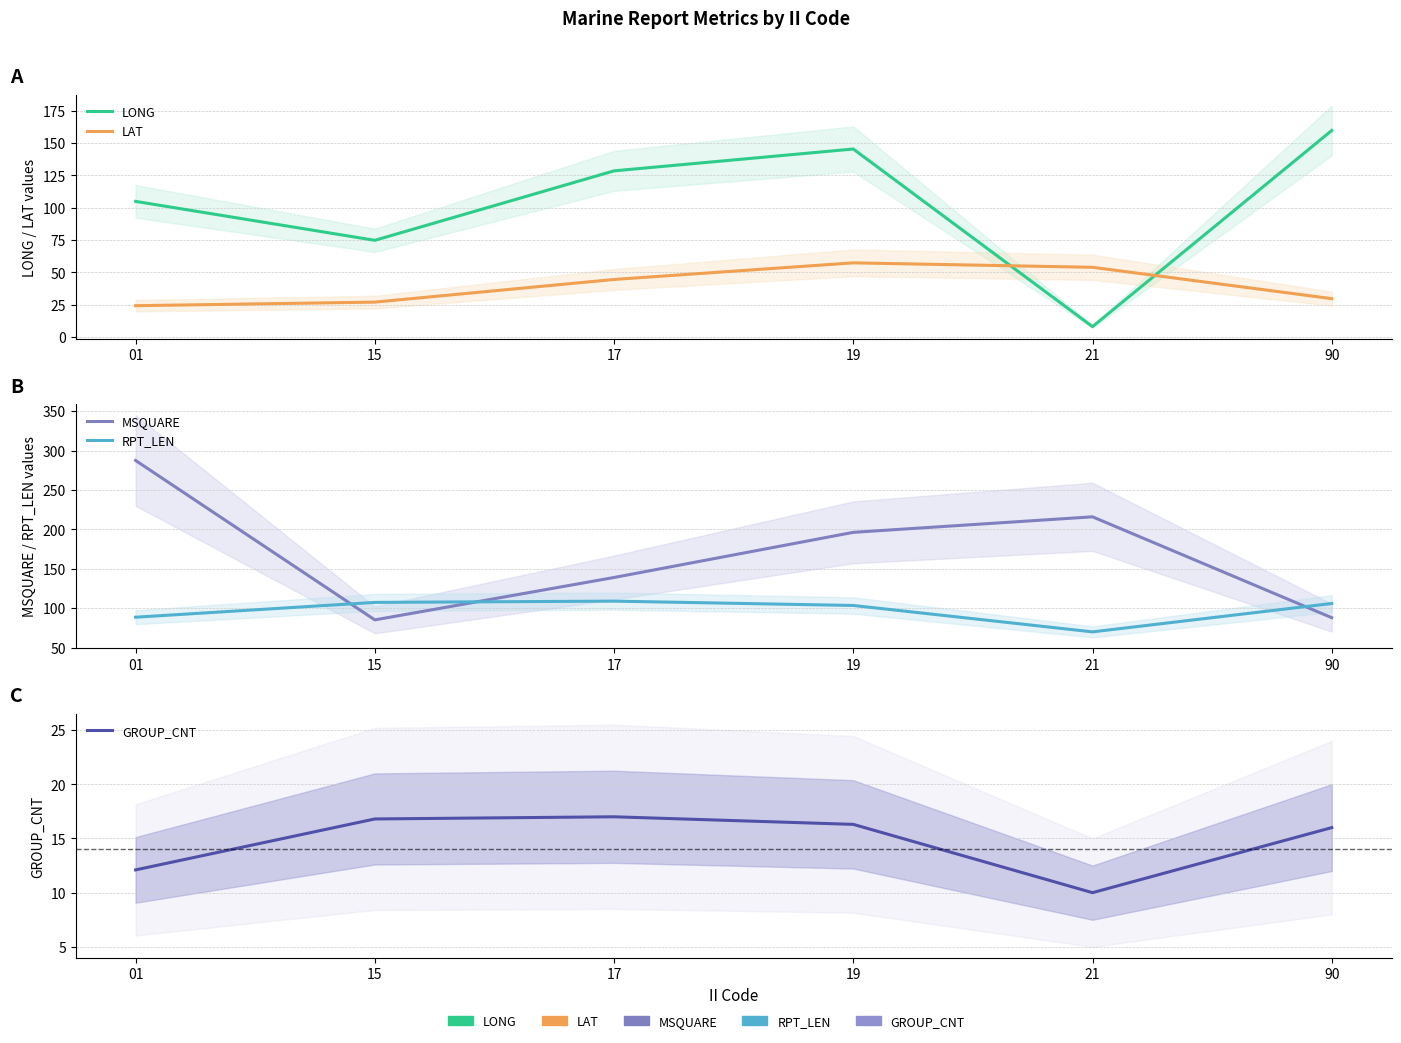

Rank the categories by MSQUARE value from lowest to highest.

15, 90, 17, 19, 21, 01